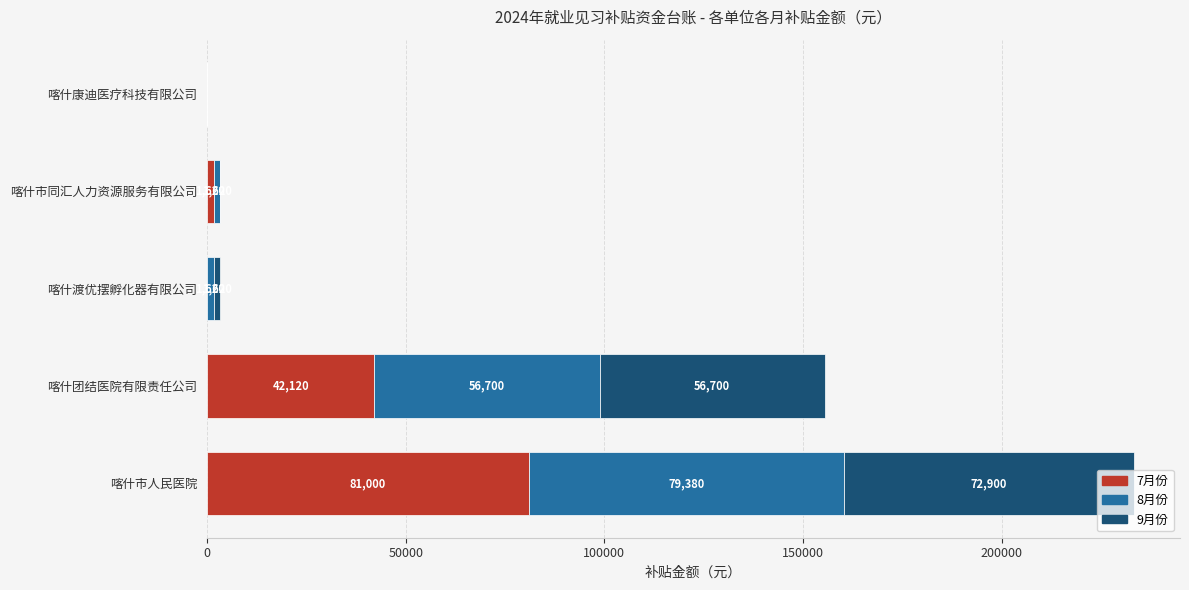

At which label is 7月份 closest to 40500?

喀什团结医院有限责任公司